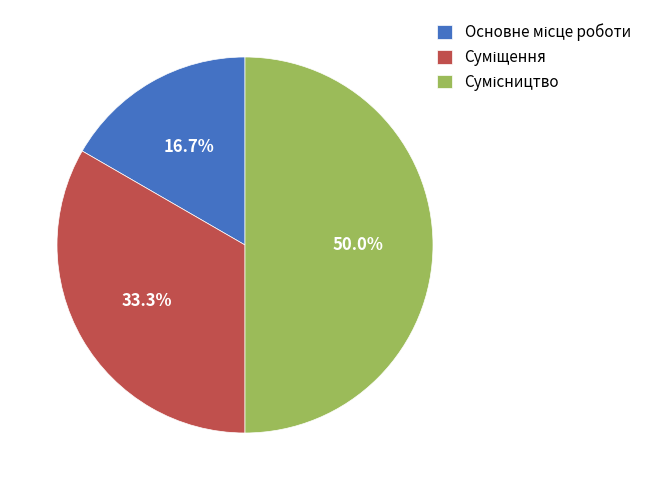

How many slices are in this pie chart?

3